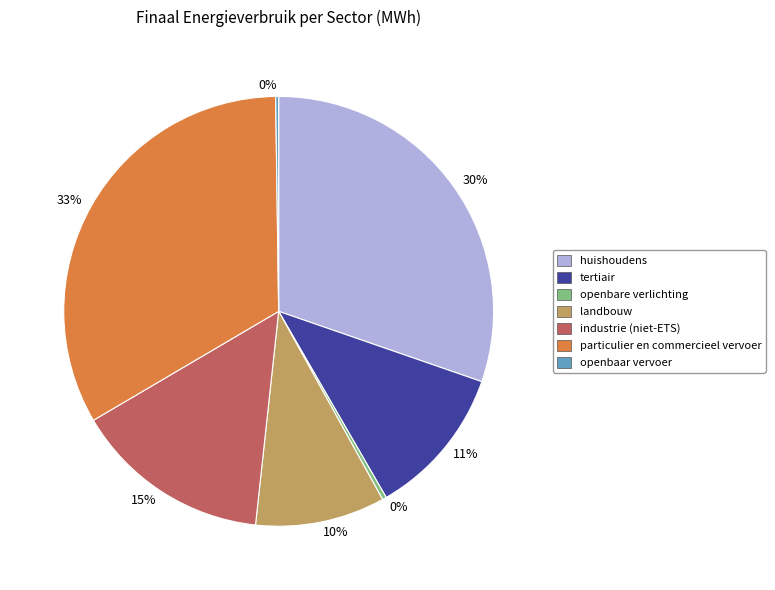

Does any single category account for the majority?

No